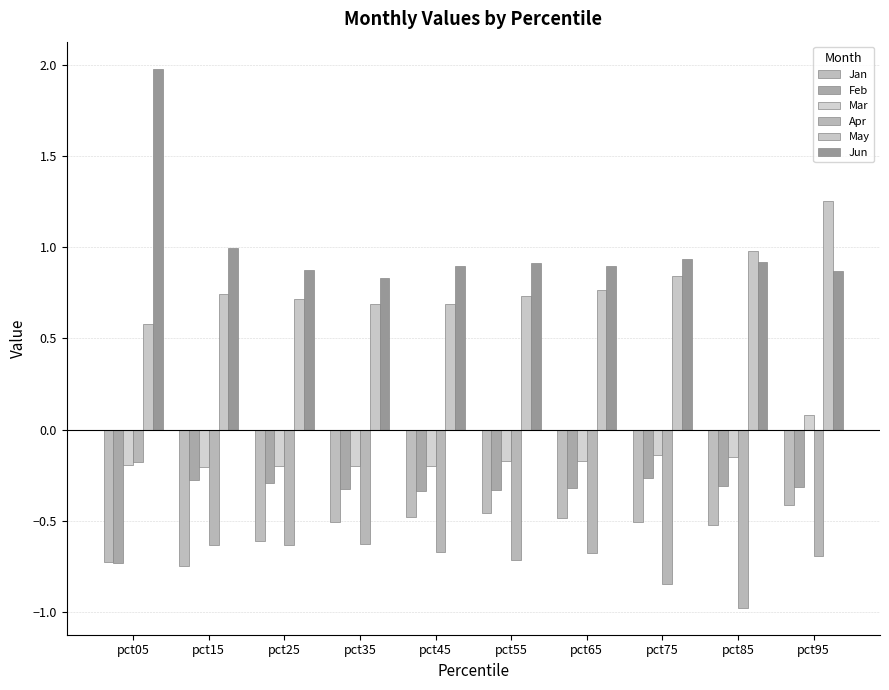

How many data points does each series have?

10